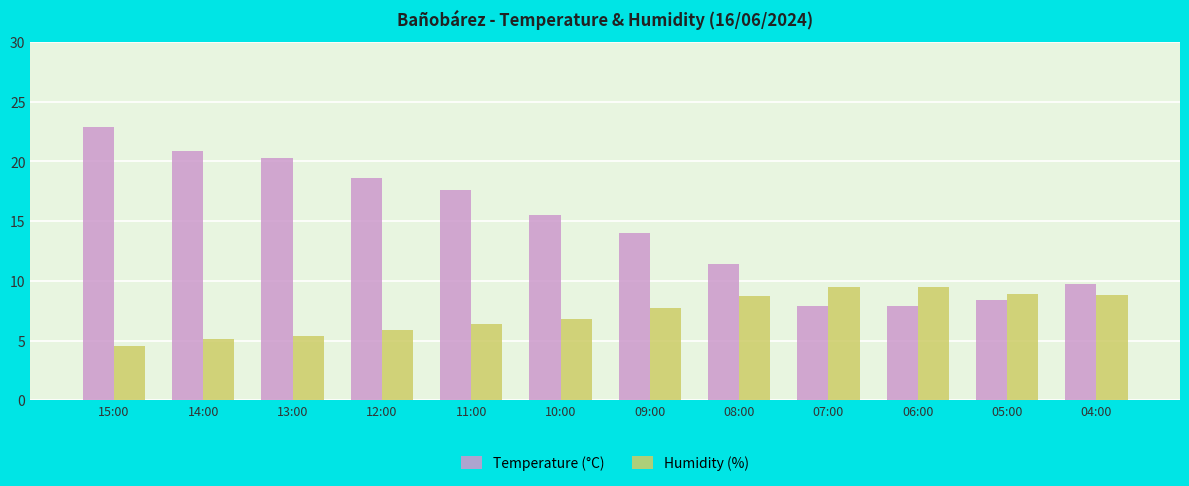

True or false: Temperature (°C) has a value of 22.9 at 15:00.

True